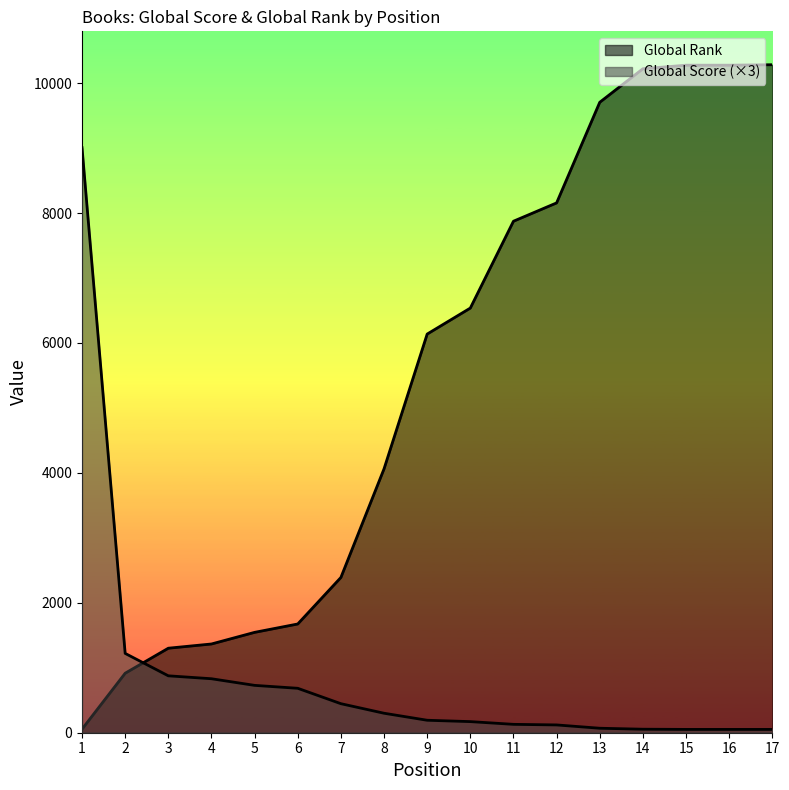

What is the value of the Global Rank point at the 3rd from the left?

1301